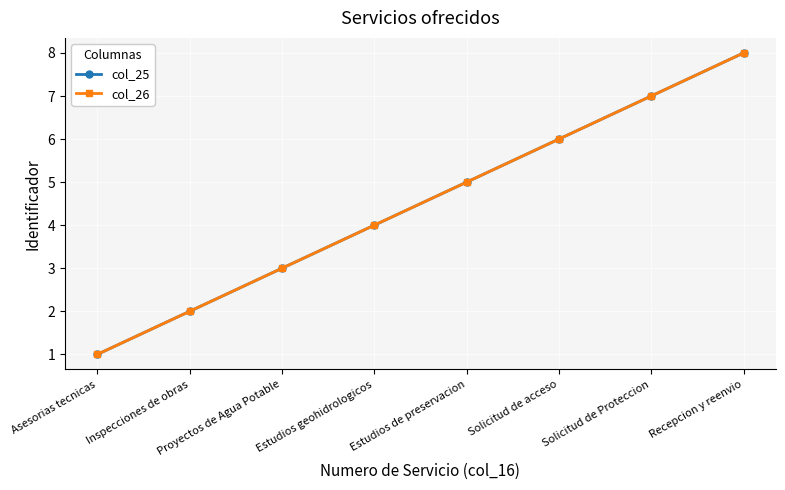

True or false: col_26 and col_25 intersect in this chart.

False